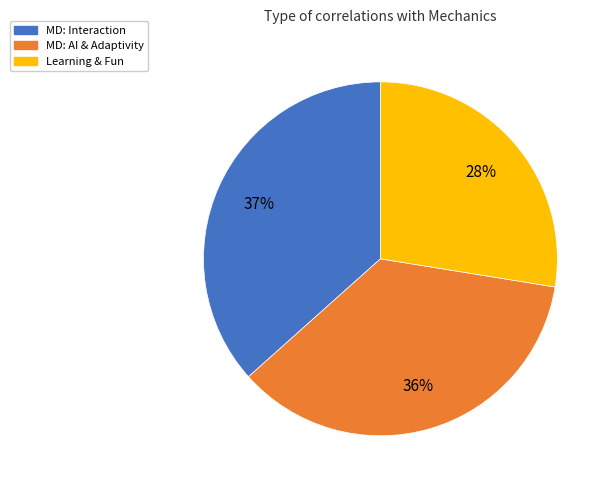

Does any single category account for the majority?

No